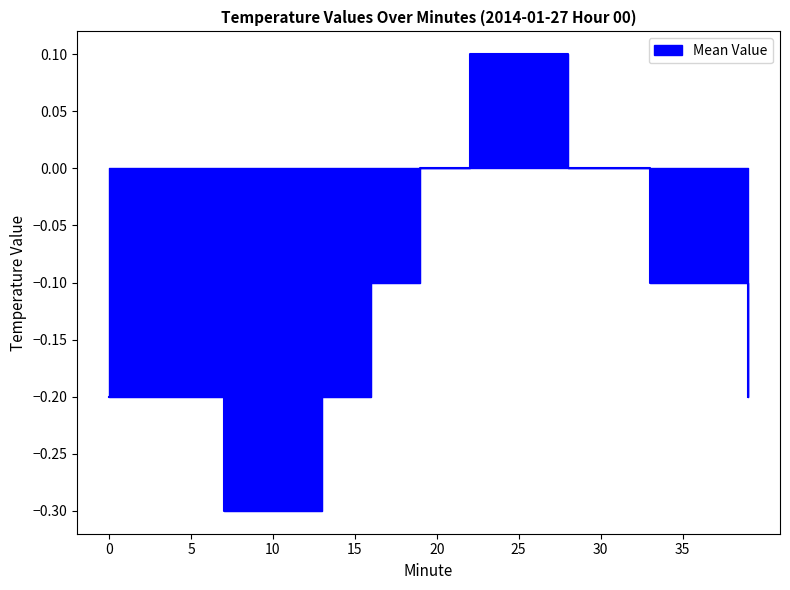

Count the values in the range 0 to 1.

14